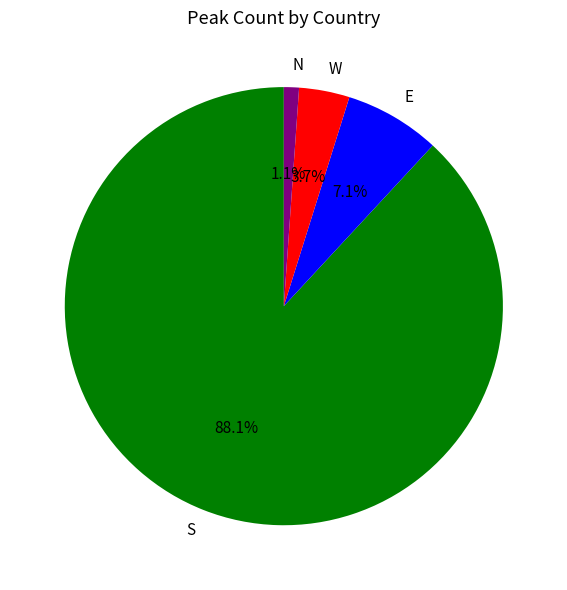

Which category has the biggest portion of the pie?

S